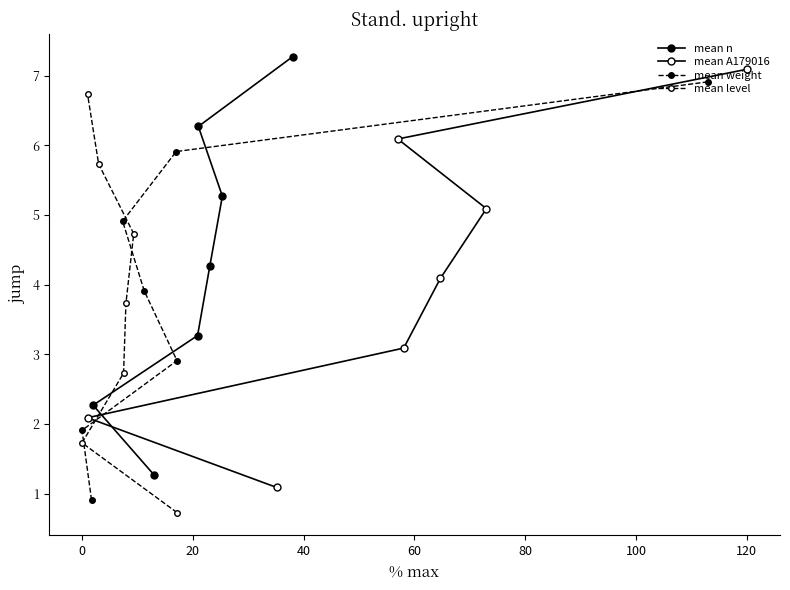

Is this an area chart (filled region under the line)?

No